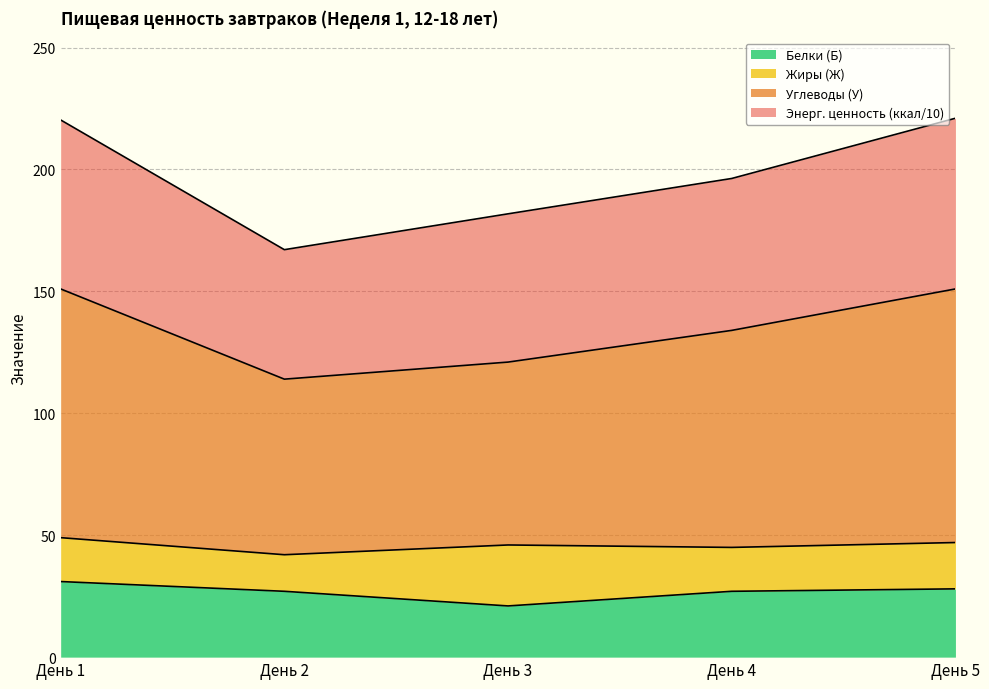

The value of Белки (Б) at День 1 is 52.1. True or false?

False